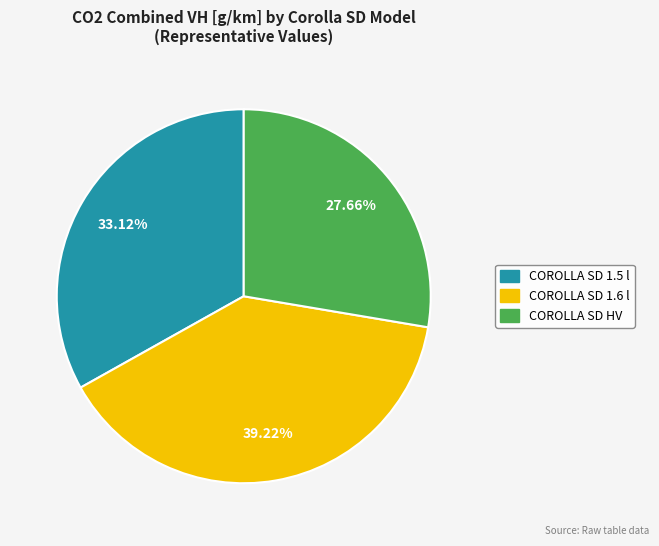

Combined, do COROLLA SD 1.6 l and COROLLA SD 1.5 l account for over 50%?

Yes